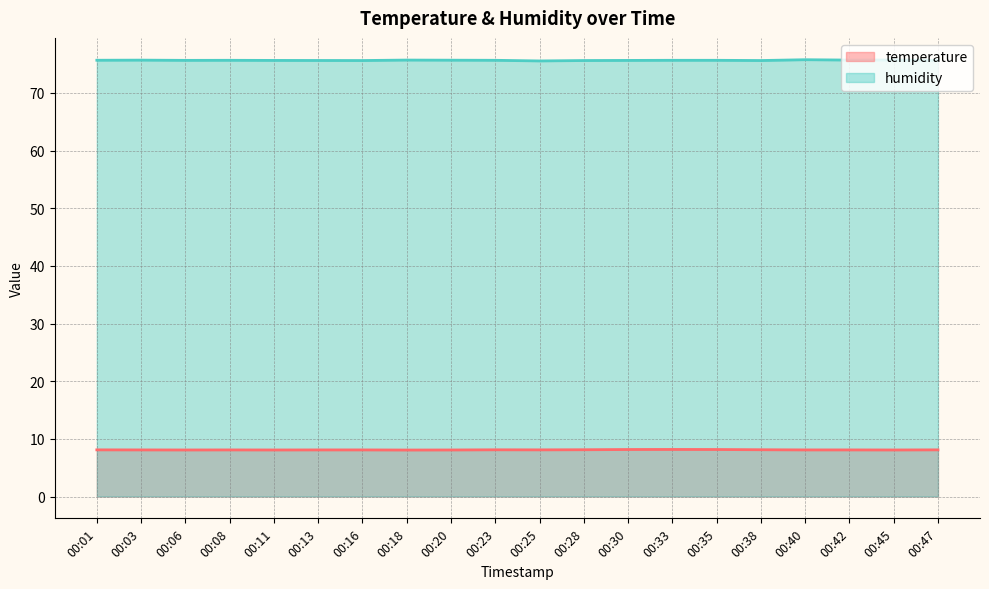

True or false: humidity and temperature intersect in this chart.

False